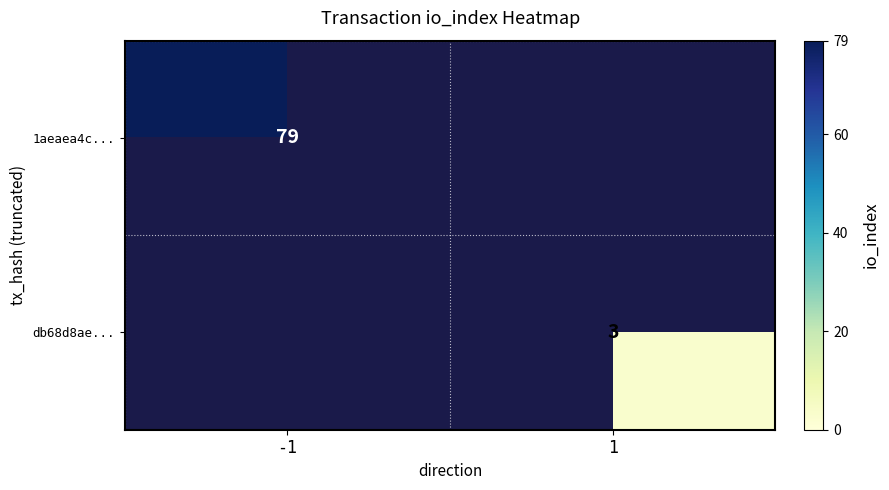

The value of db68d8ae... at 1 is 5.0. True or false?

False